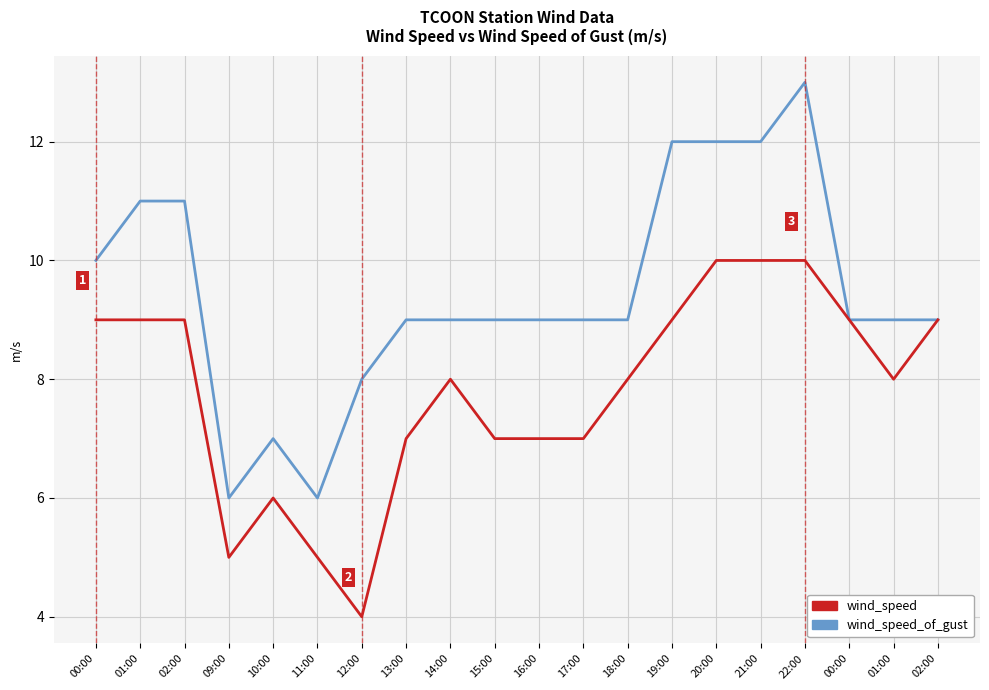

Reading right to left, what are all the values shown in this chart?

wind_speed_of_gust: 02:00=9	01:00=9	00:00=9	22:00=13	21:00=12	20:00=12	19:00=12	18:00=9	17:00=9	16:00=9	15:00=9	14:00=9	13:00=9	12:00=8	11:00=6	10:00=7	09:00=6	02:00=11	01:00=11	00:00=10
wind_speed: 02:00=9	01:00=8	00:00=9	22:00=10	21:00=10	20:00=10	19:00=9	18:00=8	17:00=7	16:00=7	15:00=7	14:00=8	13:00=7	12:00=4	11:00=5	10:00=6	09:00=5	02:00=9	01:00=9	00:00=9